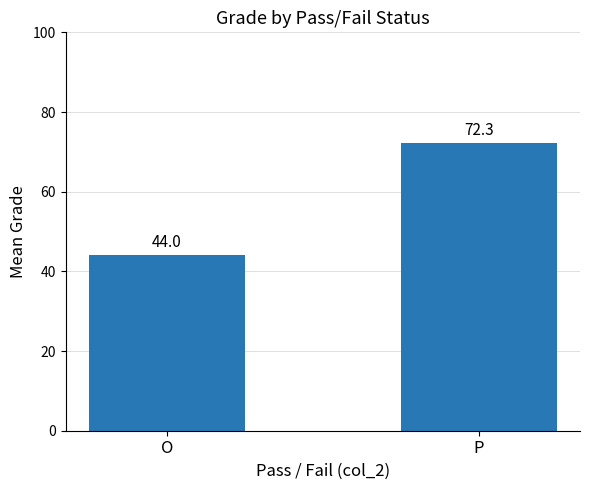

Is it true that the value at O is 44.0?

True